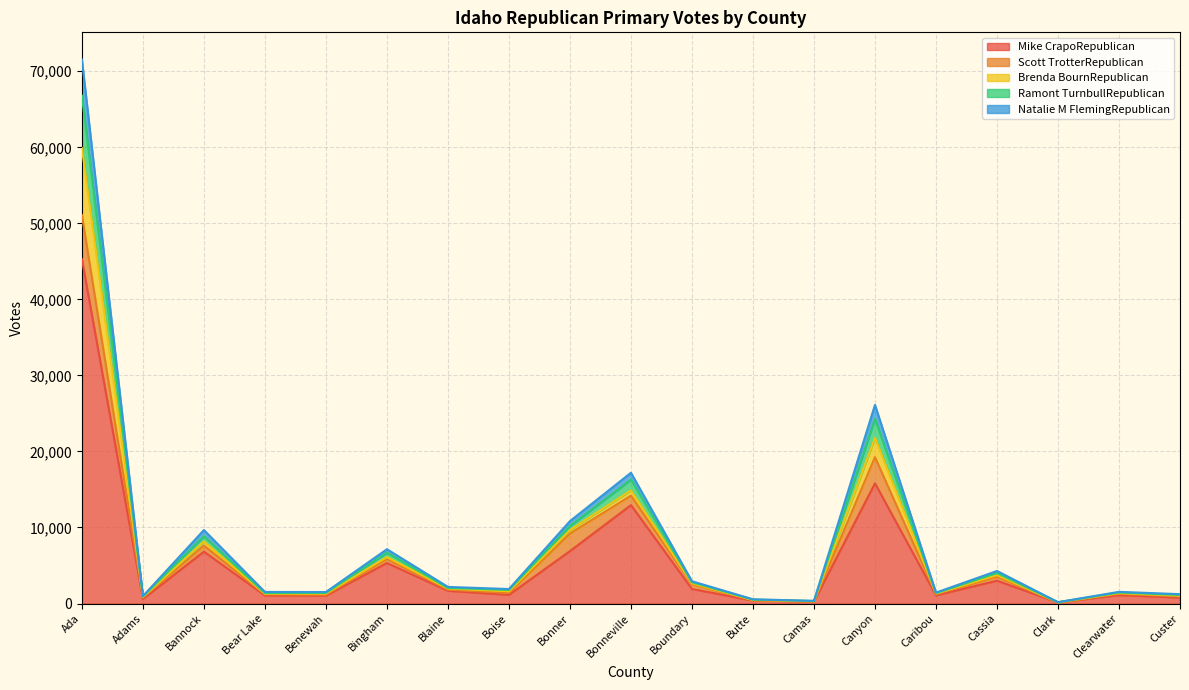

At which label is Mike CrapoRepublican closest to 22717?

Canyon